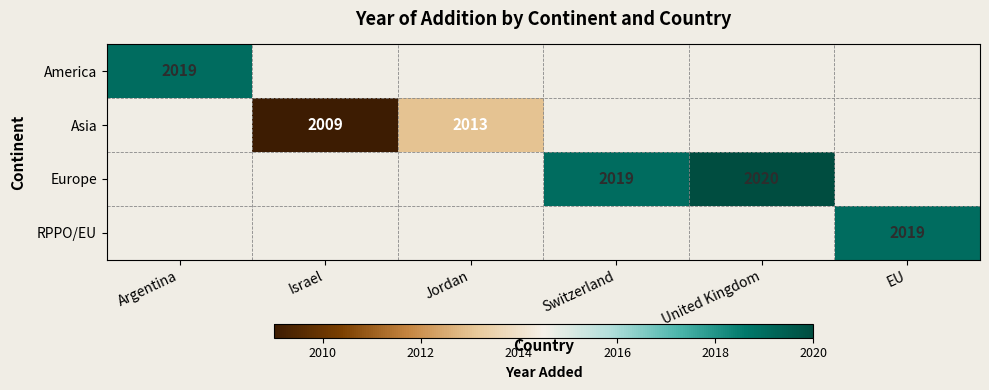

The RPPO/EU series shows 924 at EU. True or false?

False